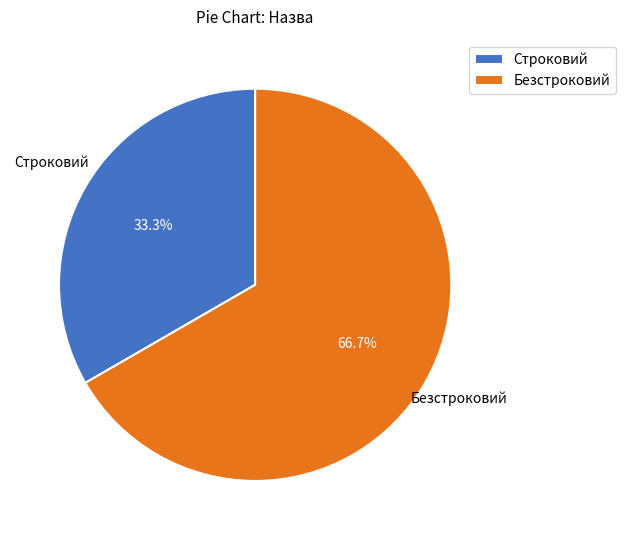

Which slice is the largest?

Безстроковий